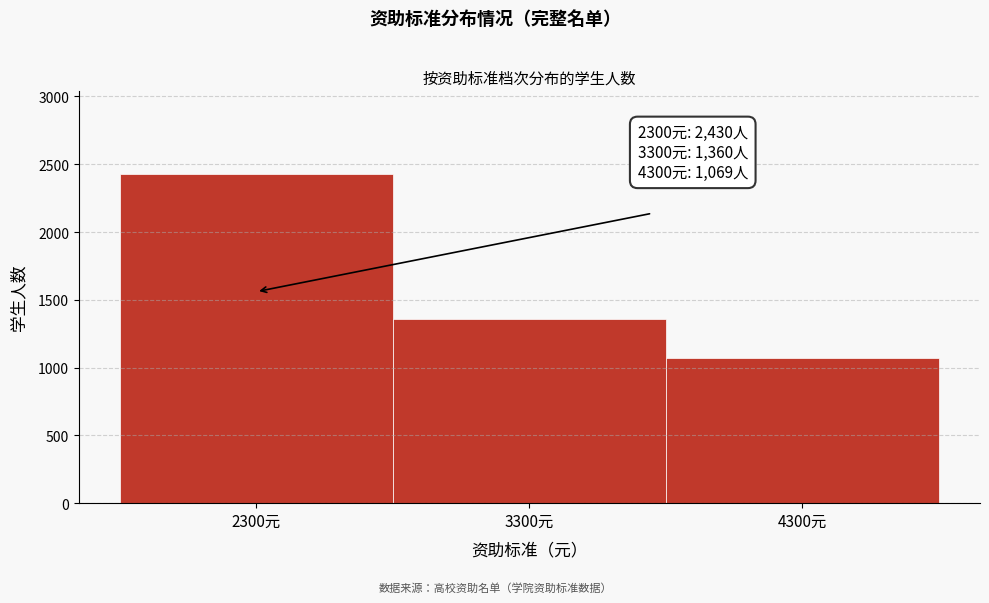

Over which range of the x-axis is the bar tallest?

1800 to 2800